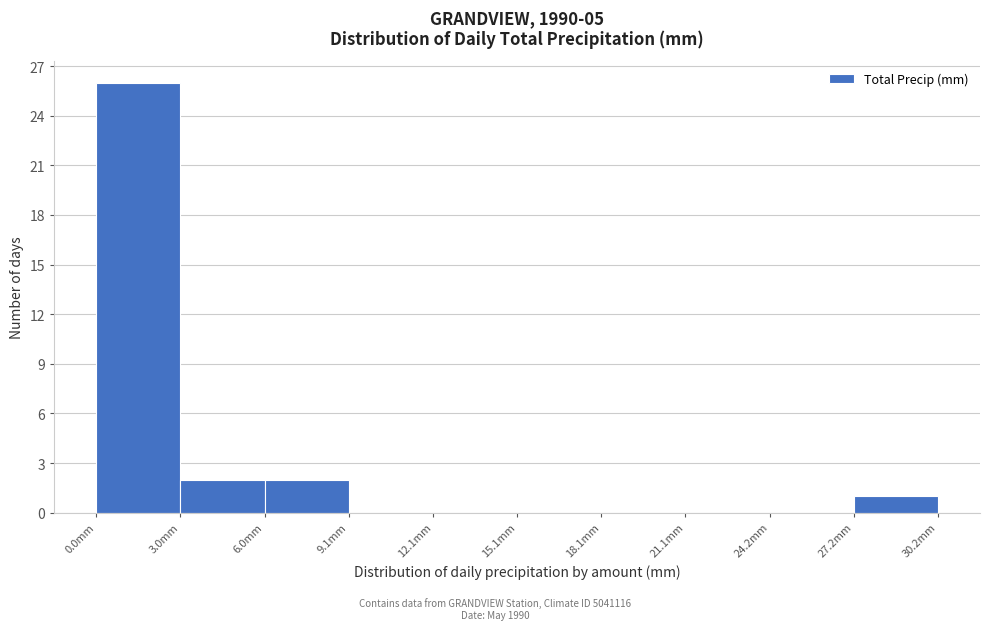

Over which range of the x-axis is the bar tallest?

0 to 3